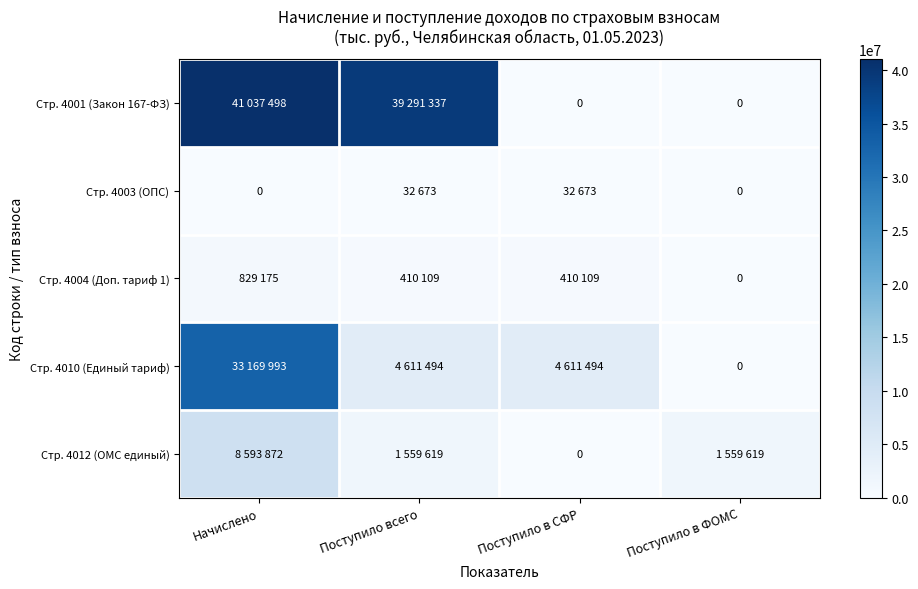

The value of Стр. 4003 (ОПС) at Поступило в СФР is 46549. True or false?

False